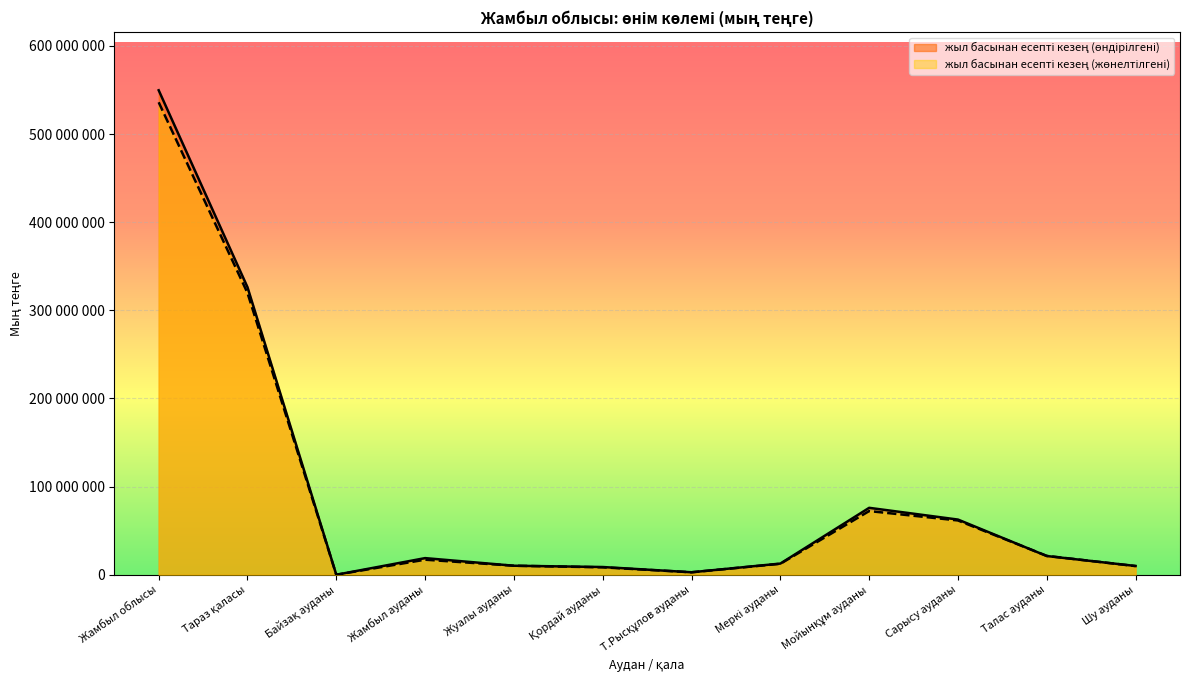

Reading left to right, transcribe all the data shown in this chart.

жыл басынан есепті кезең (өндірілгені): 549614744	326200211	42681	18906510	10266133	8799076	2847562	12700310	75954498	62632065	21277244	9988454
жыл басынан есепті кезең (жөнелтілгені): 536017042	319666082	42681	17108457	10266133	8442447	2847562	12471205	72269478	61614066	21442666	9846265